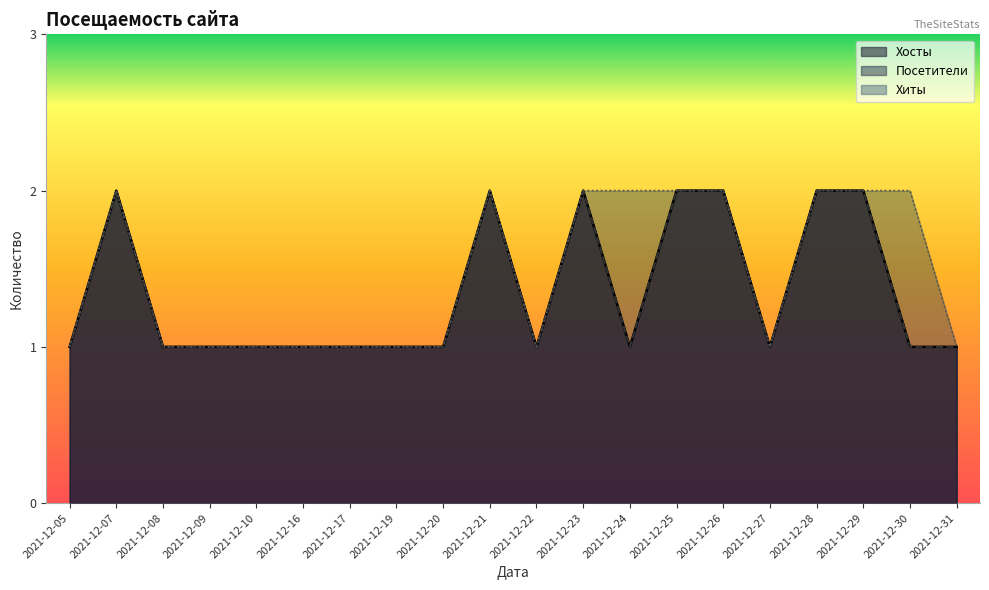

What is the highest value of the Посетители series?

2